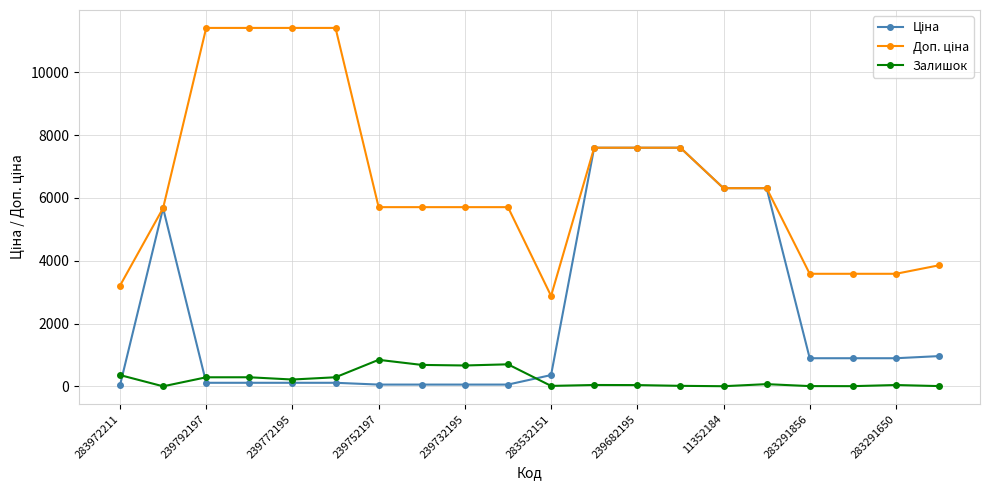

At how many categories does at least one series exceed 2747?

20